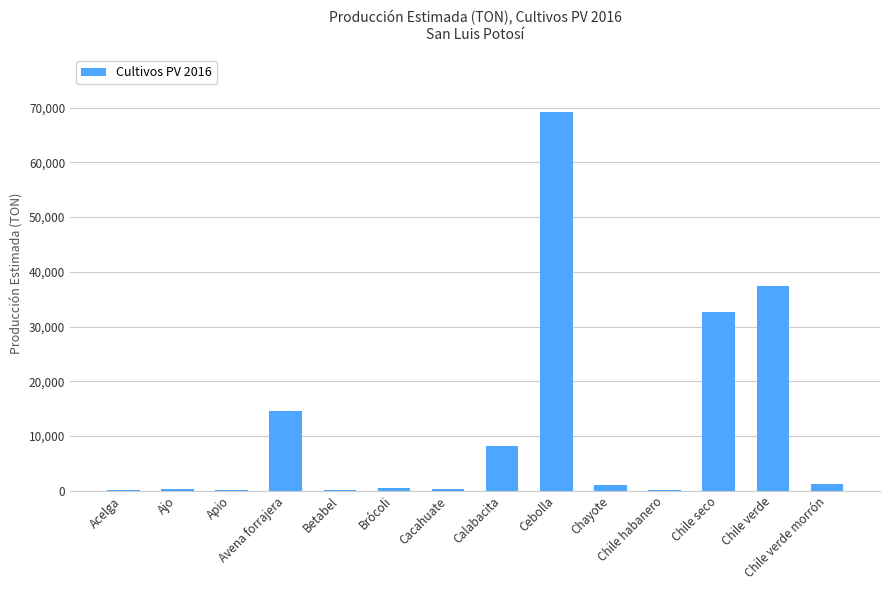

The chart shows a value of 69207.0 at Cebolla. True or false?

True